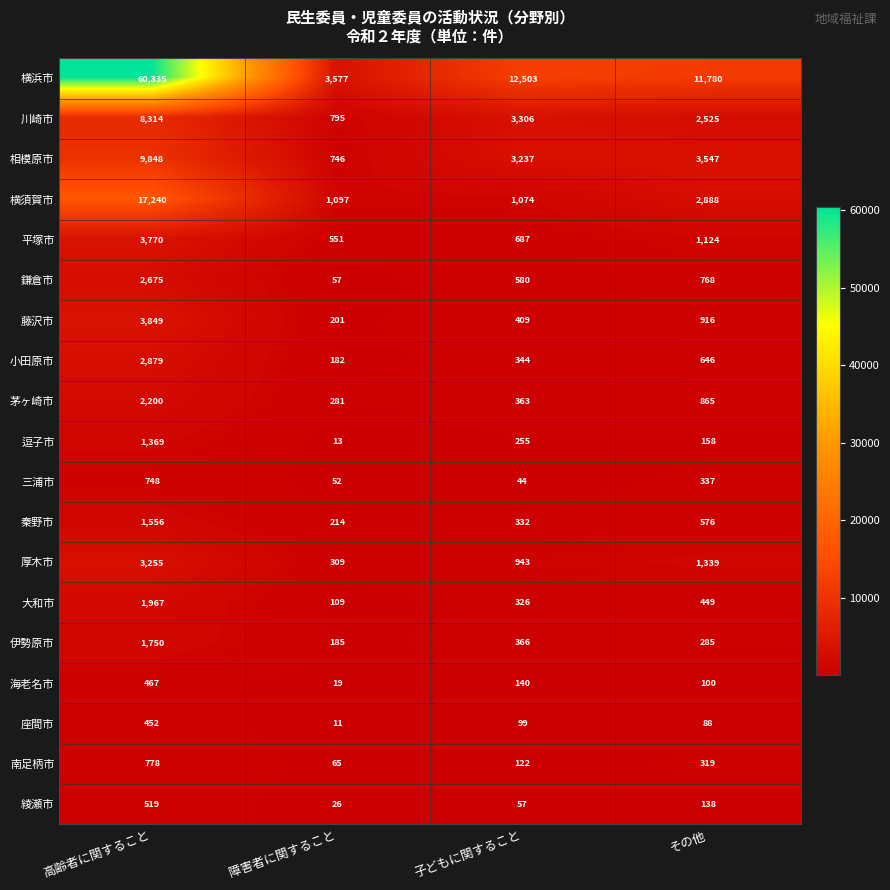

What is the sum of all 相模原市 values?

17378